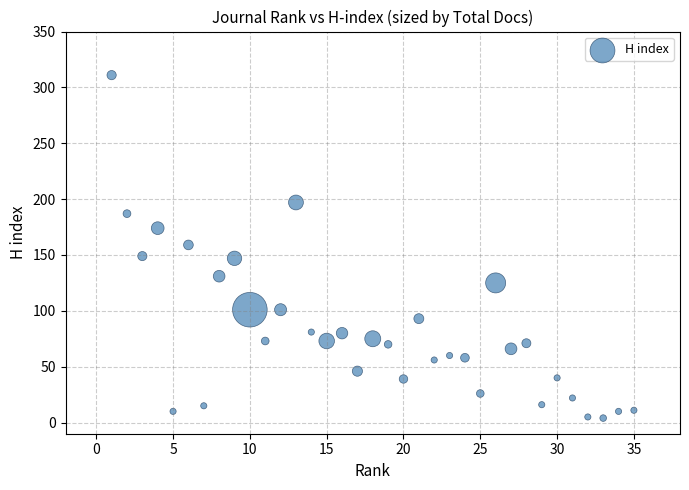

What is the range of X values (max minus min)?

34